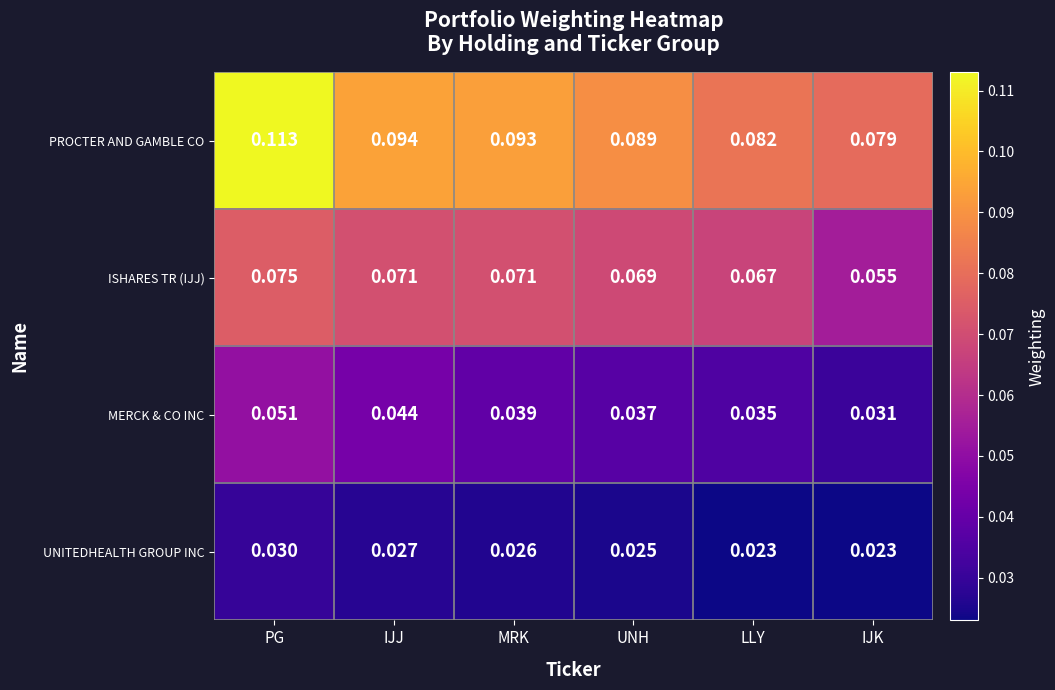

At which label does PROCTER AND GAMBLE CO reach its minimum?

IJK